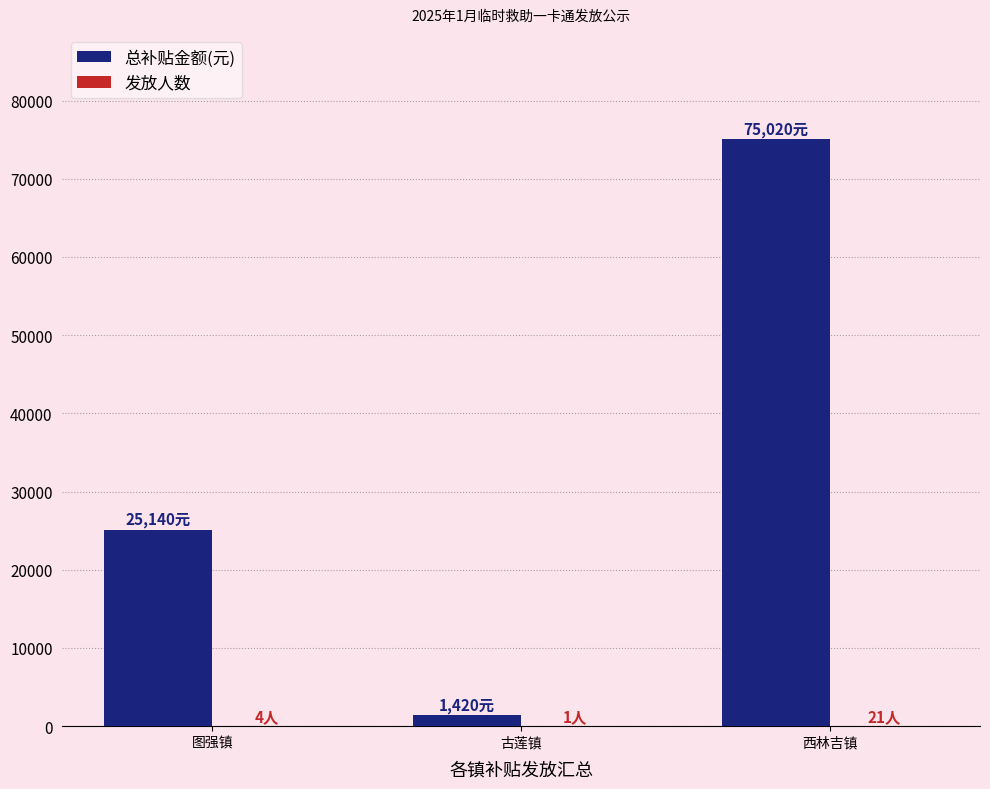

The 总补贴金额(元) series shows 25140 at 图强镇. True or false?

True